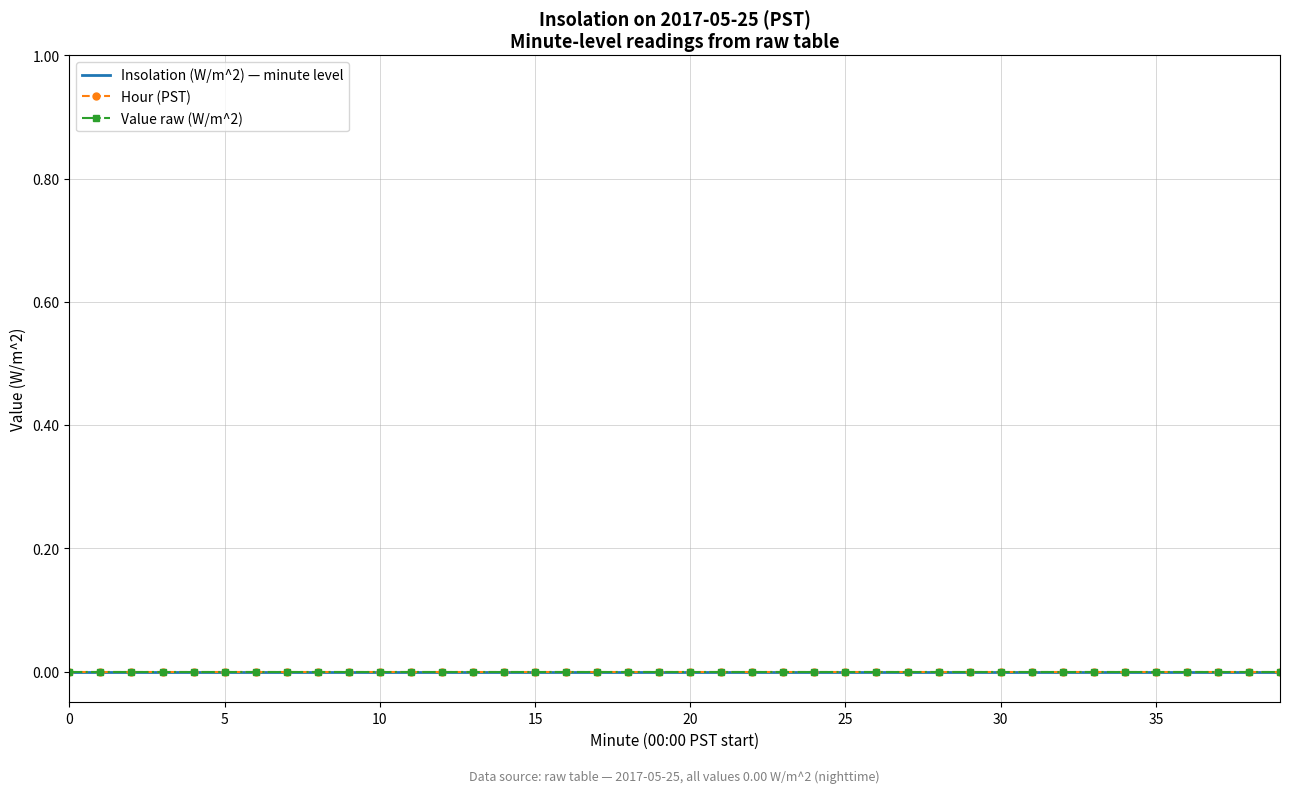

True or false: Hourly Avg Insolation (W/m^2) has a value of 0 at 1.

True